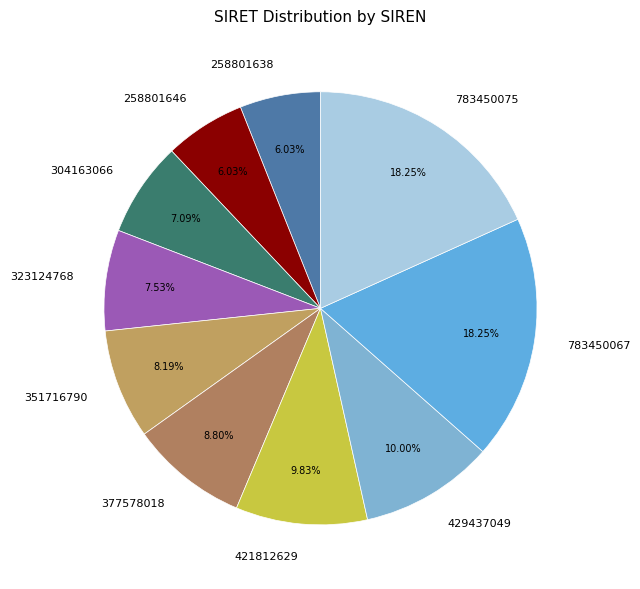

Is there any slice that represents more than half of the pie?

No